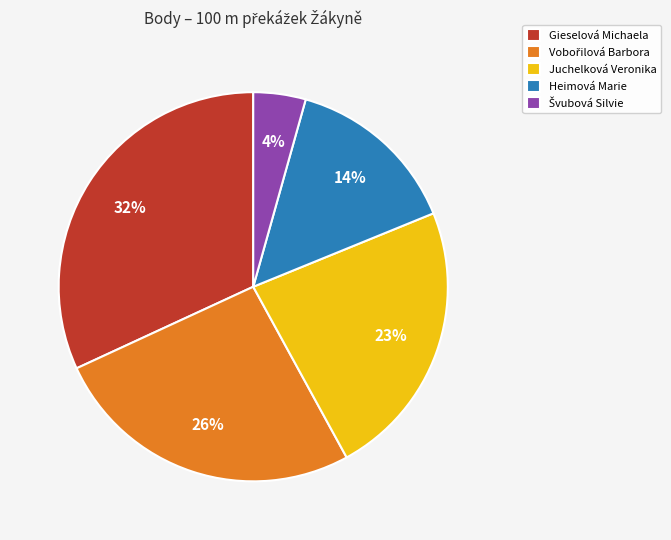

How many segments does this pie chart have?

5